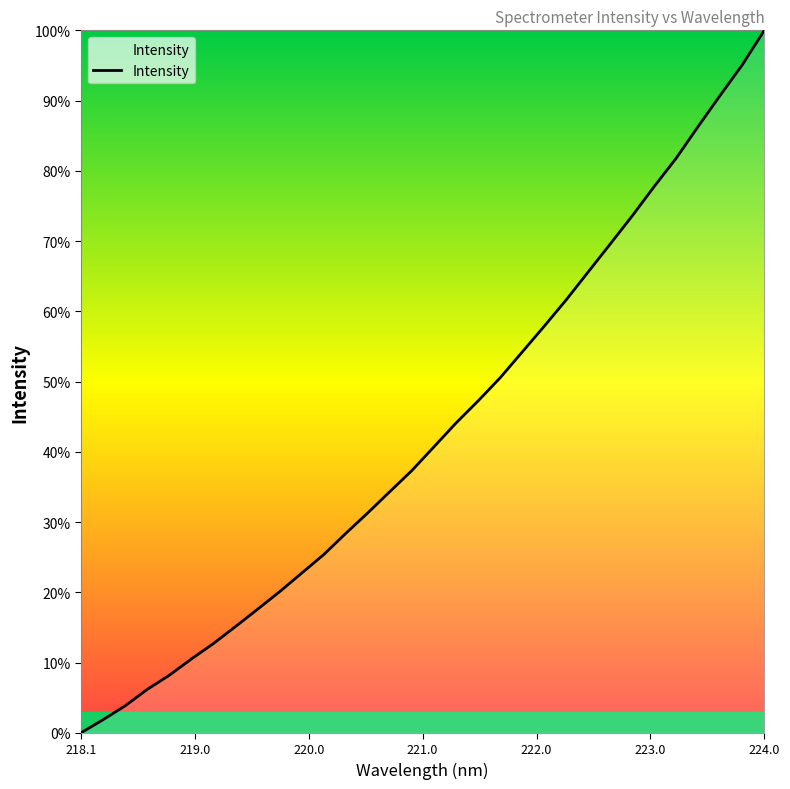

What is the greatest value displayed?

100.0